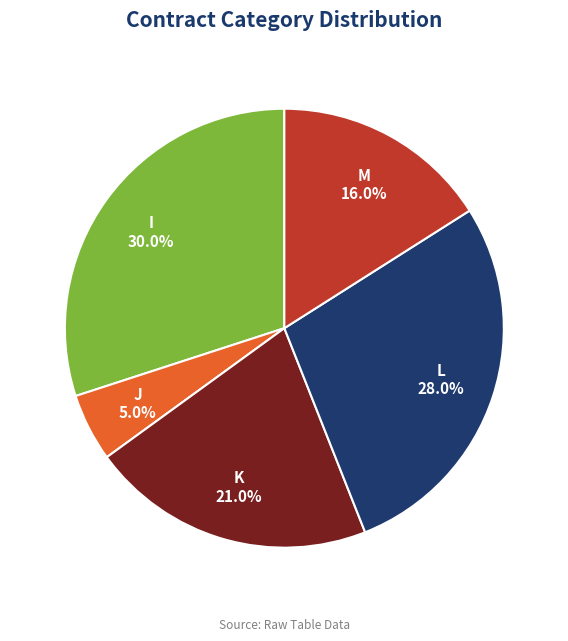

Is there any slice that represents more than half of the pie?

No